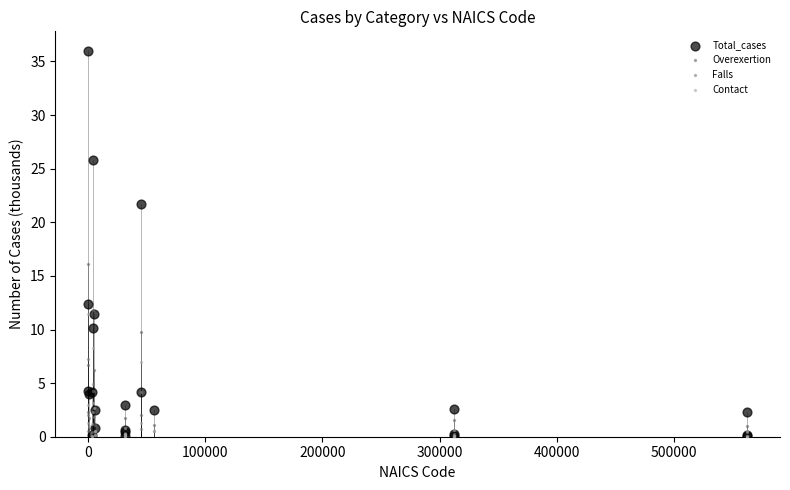

Across all series, what Y value is closest to 18?

16.1